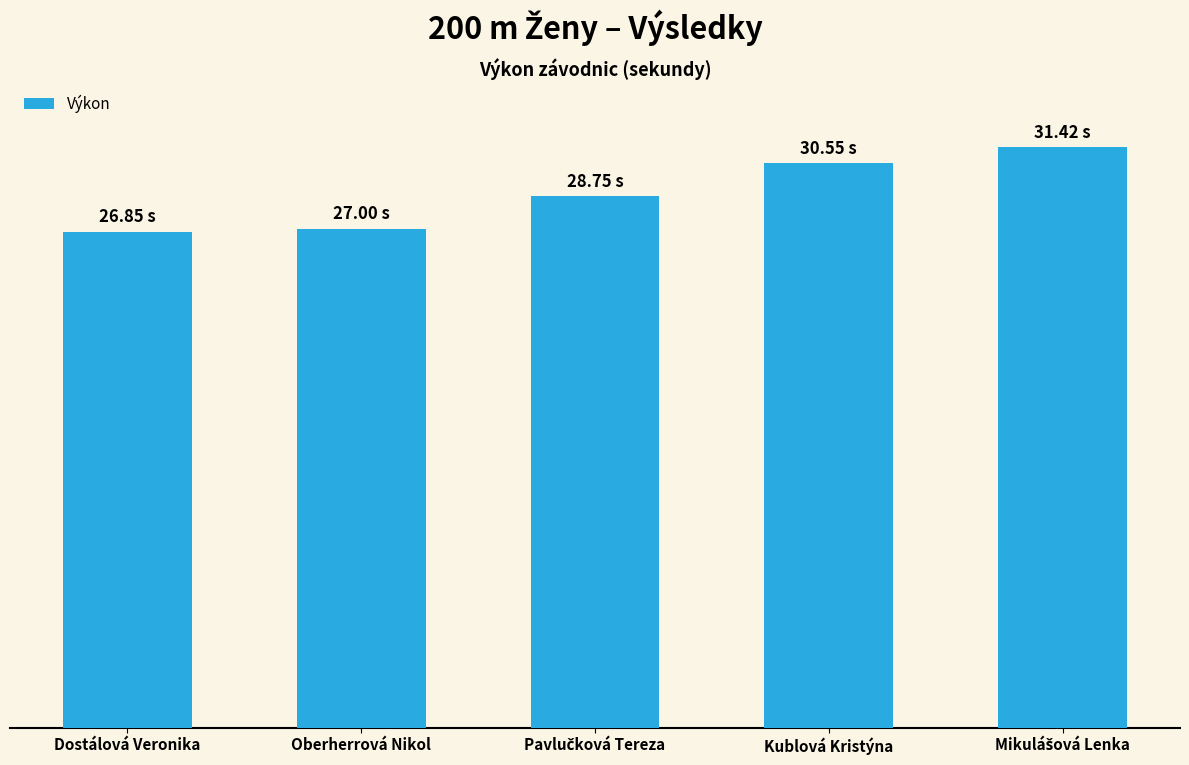

List the labels in order of value, smallest first.

Dostálová Veronika, Oberherrová Nikol, Pavlučková Tereza, Kublová Kristýna, Mikulášová Lenka